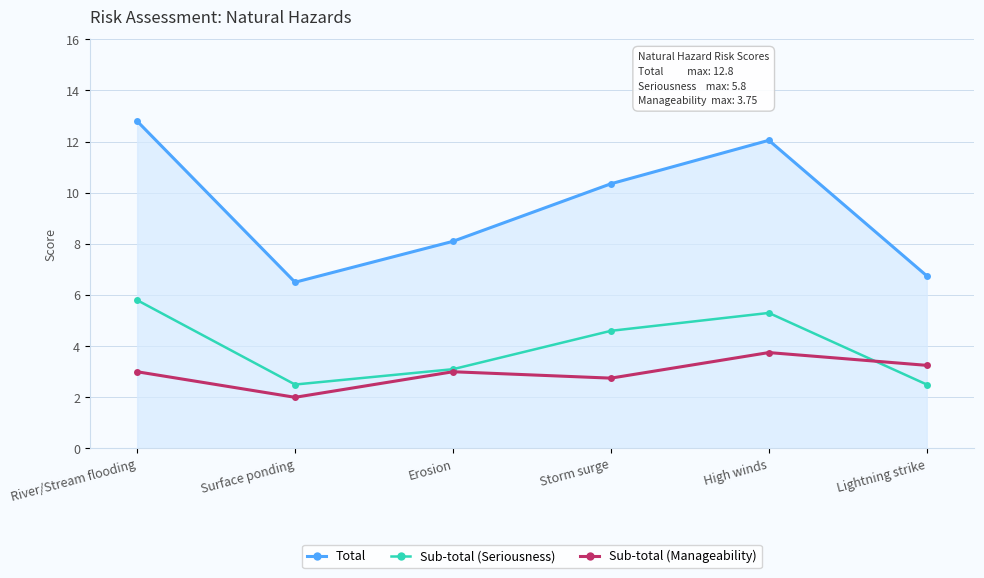

What value does the Sub-total (Manageability) series have at Storm surge?

2.8